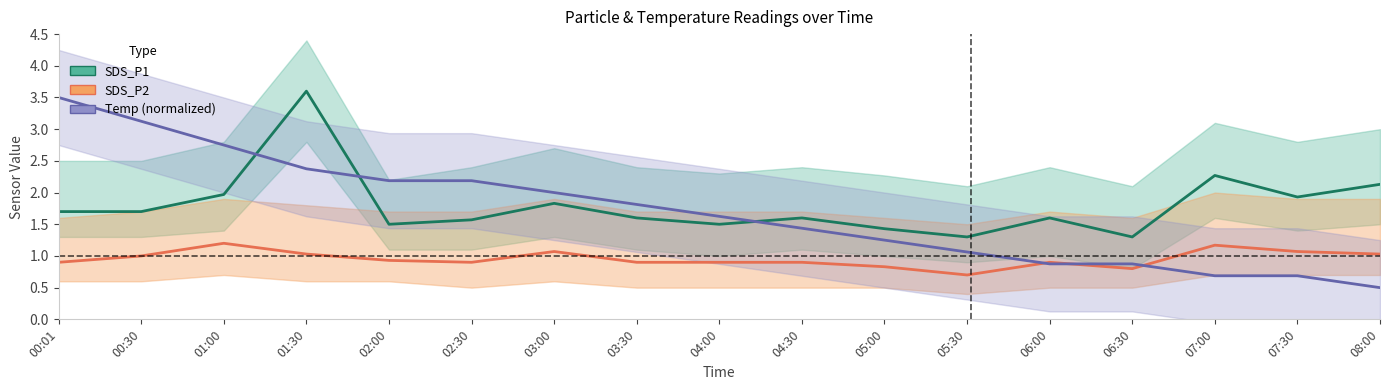

Where is the first local minimum for SDS_P2?

02:30